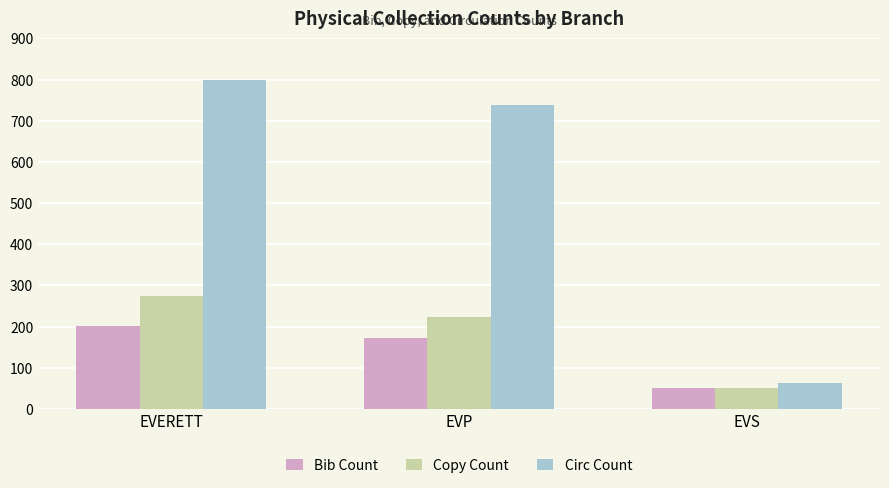

Is the value of Bib Count at EVP greater than the value of Copy Count at EVERETT?

No